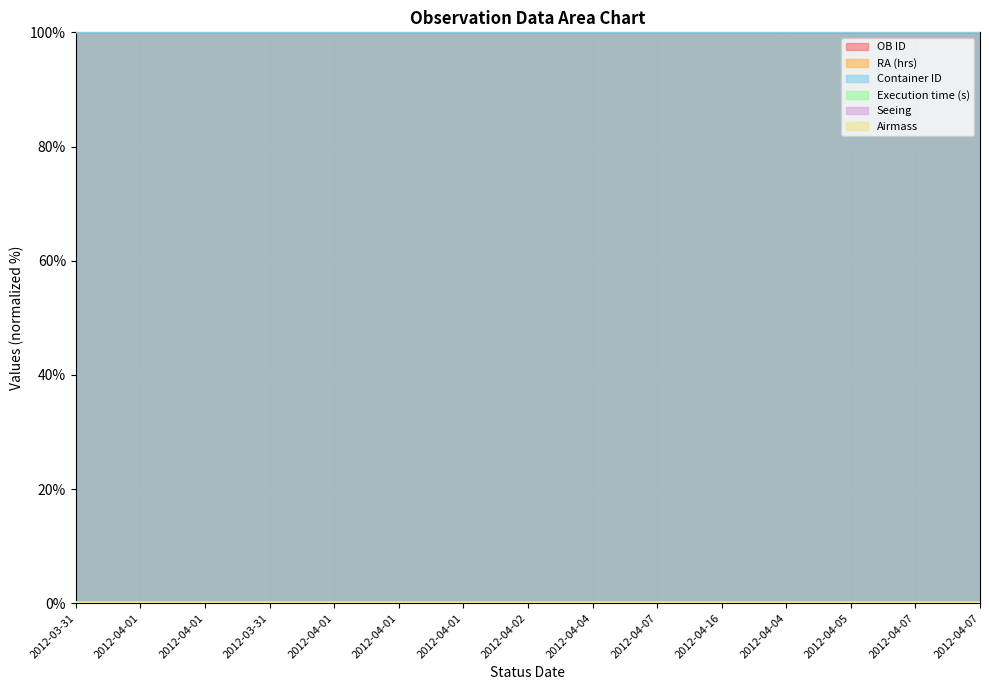

Which series has the largest total across all categories?

OB ID